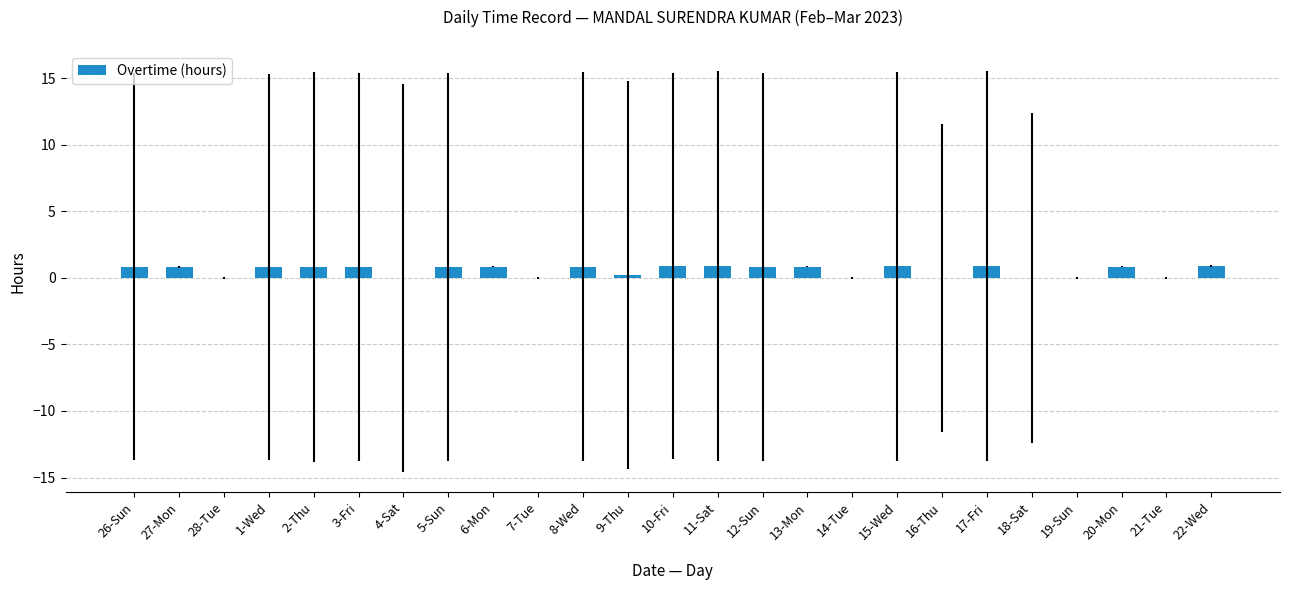

What is the sum of the values at 10-Fri and 3-Fri?

1.7